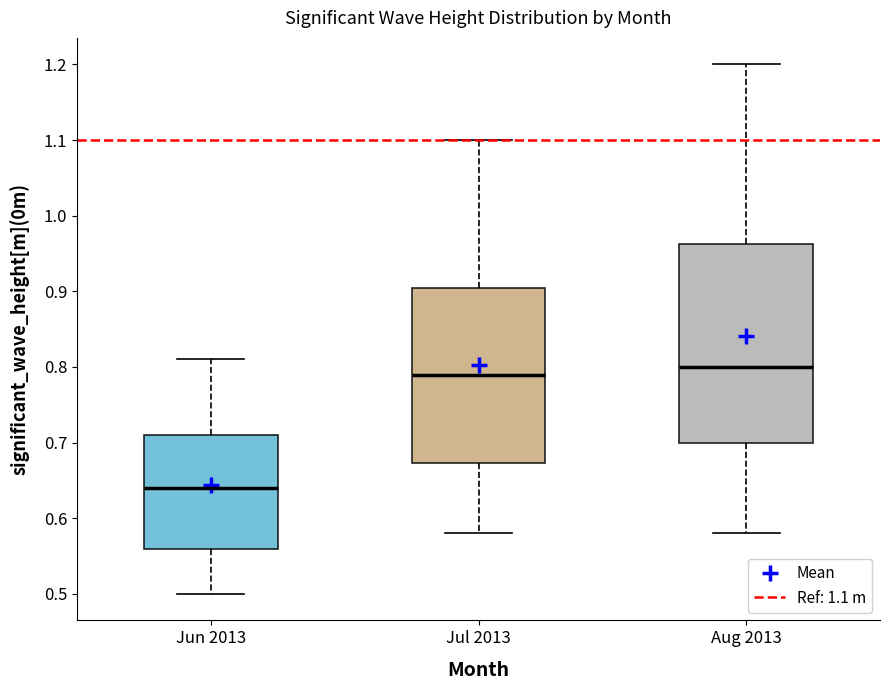

Where does the lower whisker of the box for Aug 2013 end on the y-axis? The values are not printed on the chart, so give them approximately, as read against the axis.

0.58